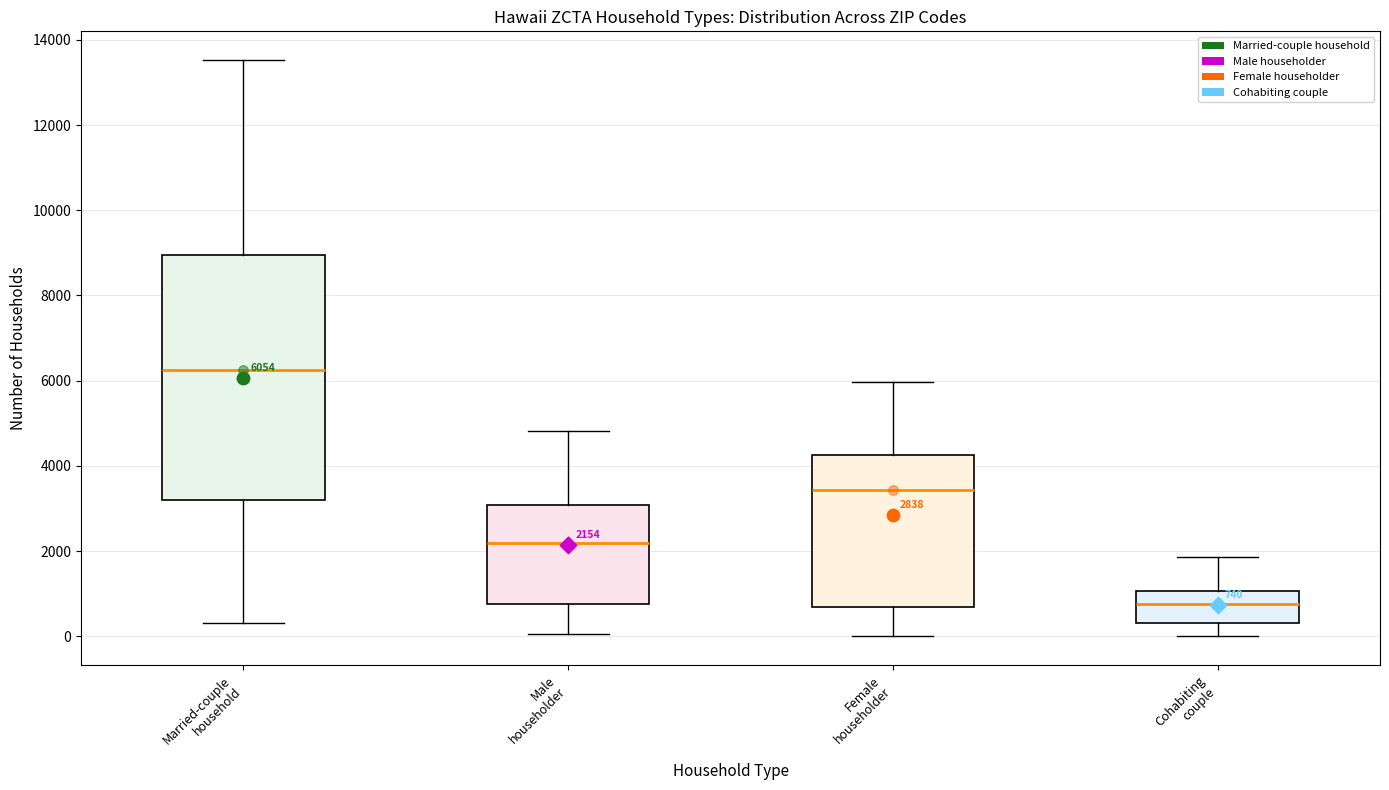

Comparing the boxes themselves (not the whiskers), which one is the tallest?

Married-couple household